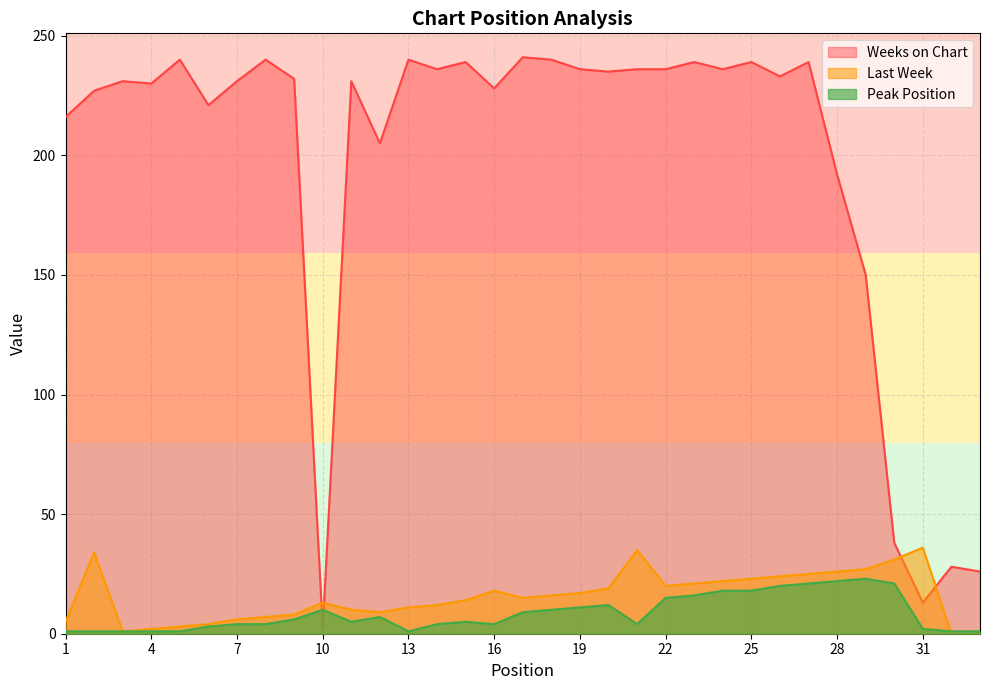

In Weeks on Chart, how many points are lower than both neighbors (excluding endpoints)?

10